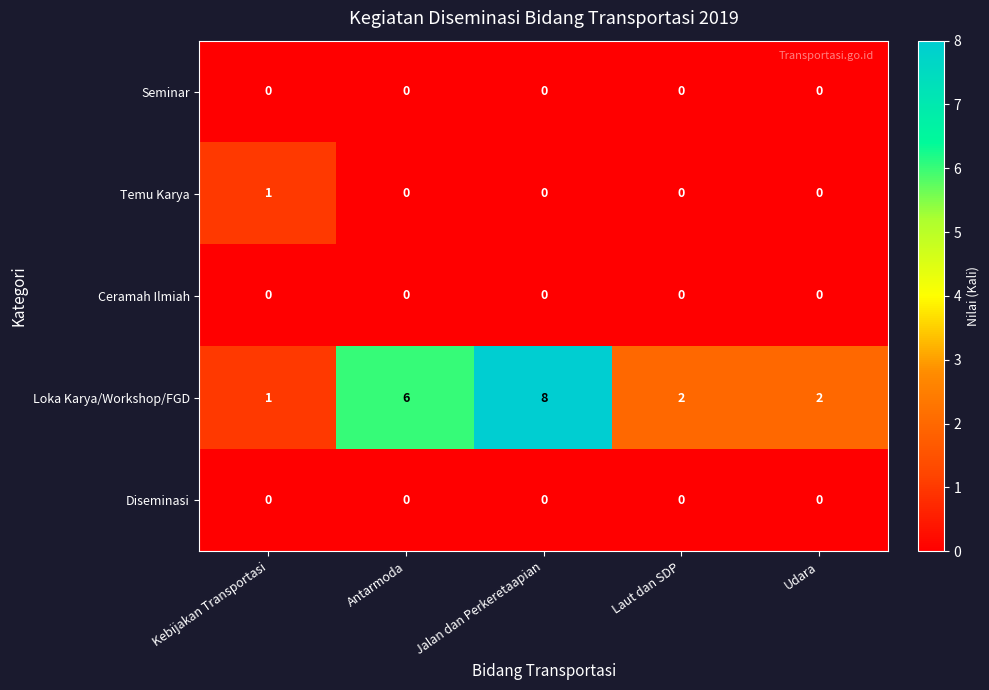

Reading left to right, extract all data points from this chart.

Seminar: Kebijakan Transportasi=0	Antarmoda=0	Jalan dan Perkeretaapian=0	Laut dan SDP=0	Udara=0
Temu Karya: Kebijakan Transportasi=1	Antarmoda=0	Jalan dan Perkeretaapian=0	Laut dan SDP=0	Udara=0
Ceramah Ilmiah: Kebijakan Transportasi=0	Antarmoda=0	Jalan dan Perkeretaapian=0	Laut dan SDP=0	Udara=0
Loka Karya/Workshop/FGD: Kebijakan Transportasi=1	Antarmoda=6	Jalan dan Perkeretaapian=8	Laut dan SDP=2	Udara=2
Diseminasi: Kebijakan Transportasi=0	Antarmoda=0	Jalan dan Perkeretaapian=0	Laut dan SDP=0	Udara=0